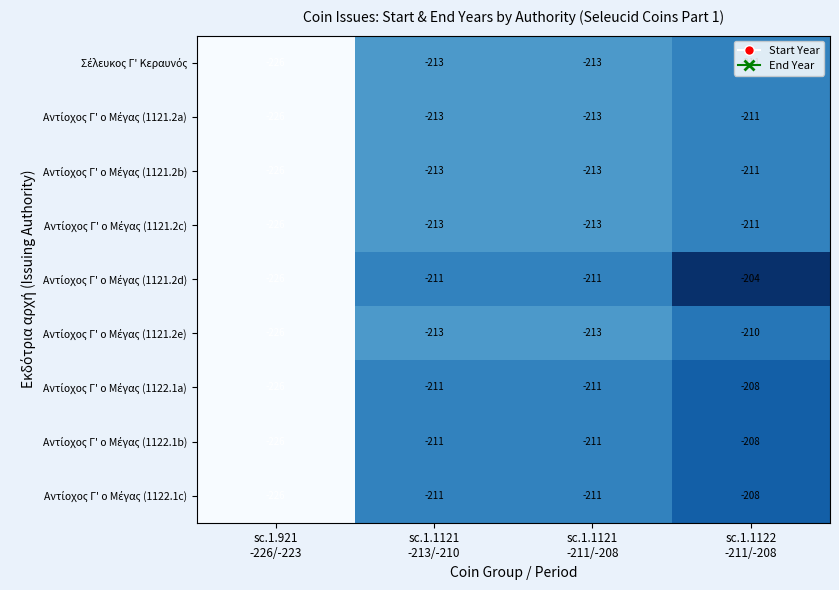

At how many categories does at least one series exceed -223?

3